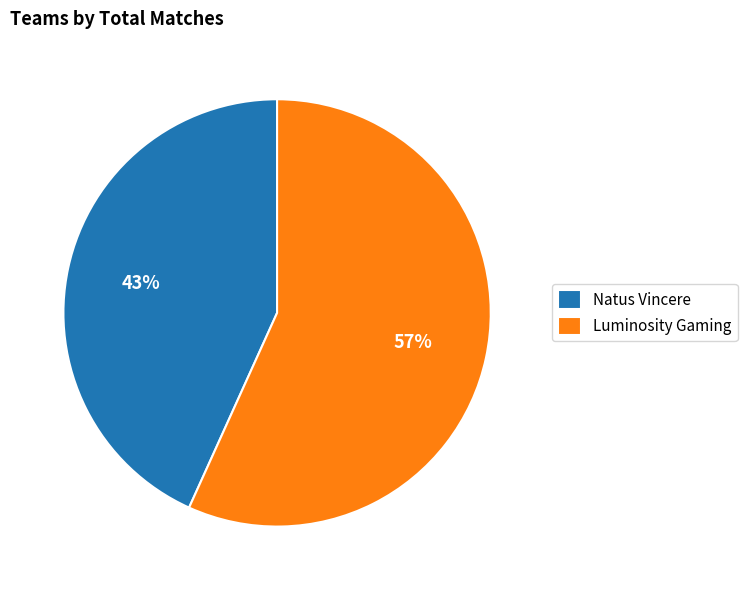

To the nearest percent, what percentage of the pie is Natus Vincere?

43%